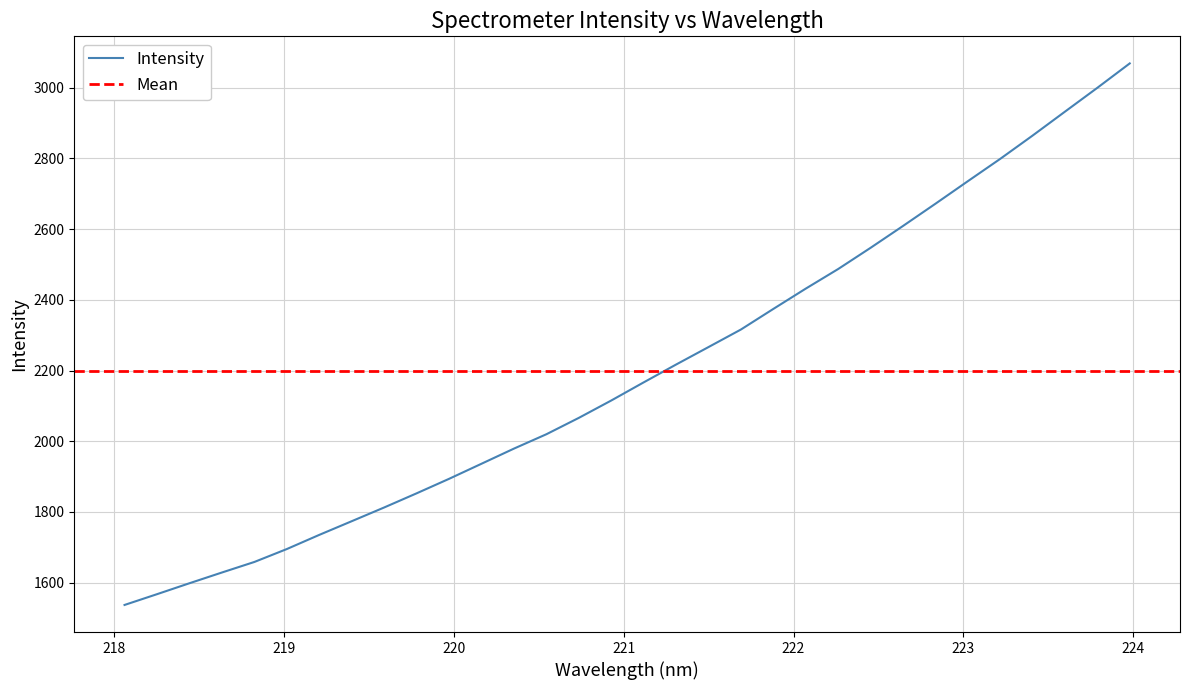

What is the greatest value displayed?

3068.5